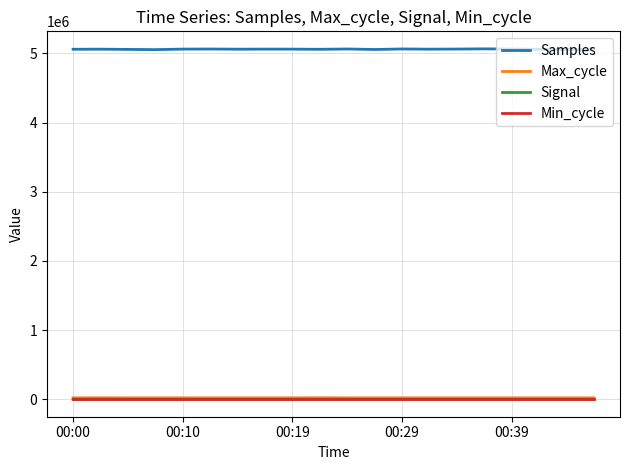

What are all the series names shown in the legend?

Samples, Max_cycle, Signal, Min_cycle